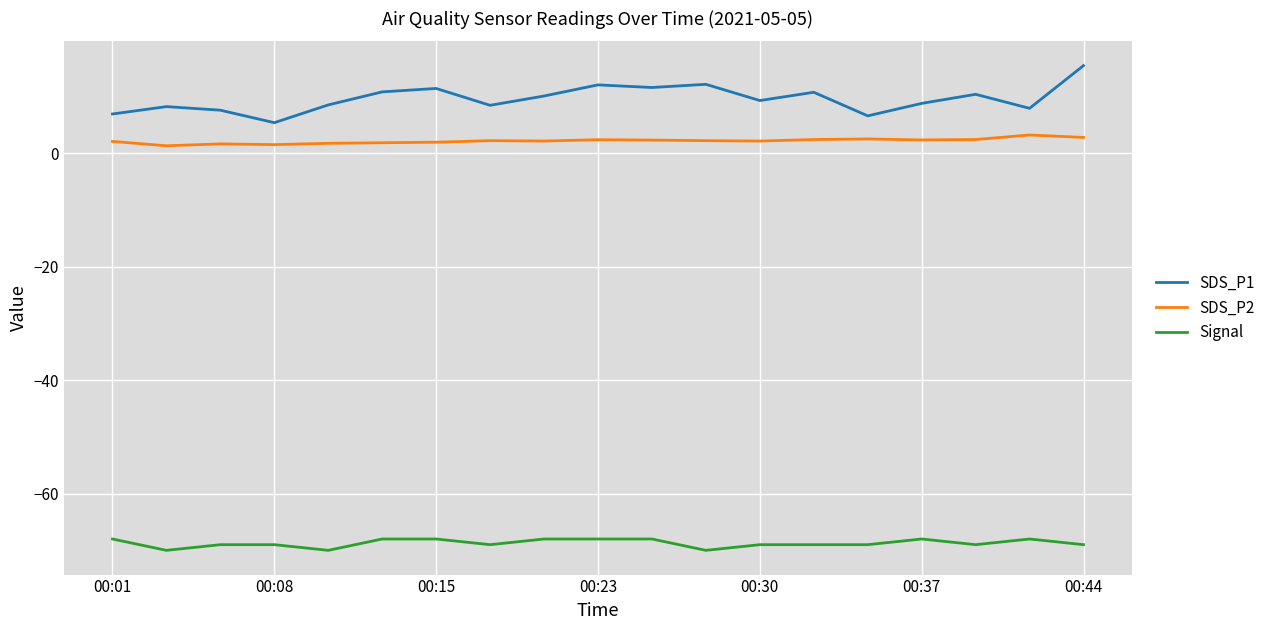

What is the lowest value of the SDS_P1 series?

5.4